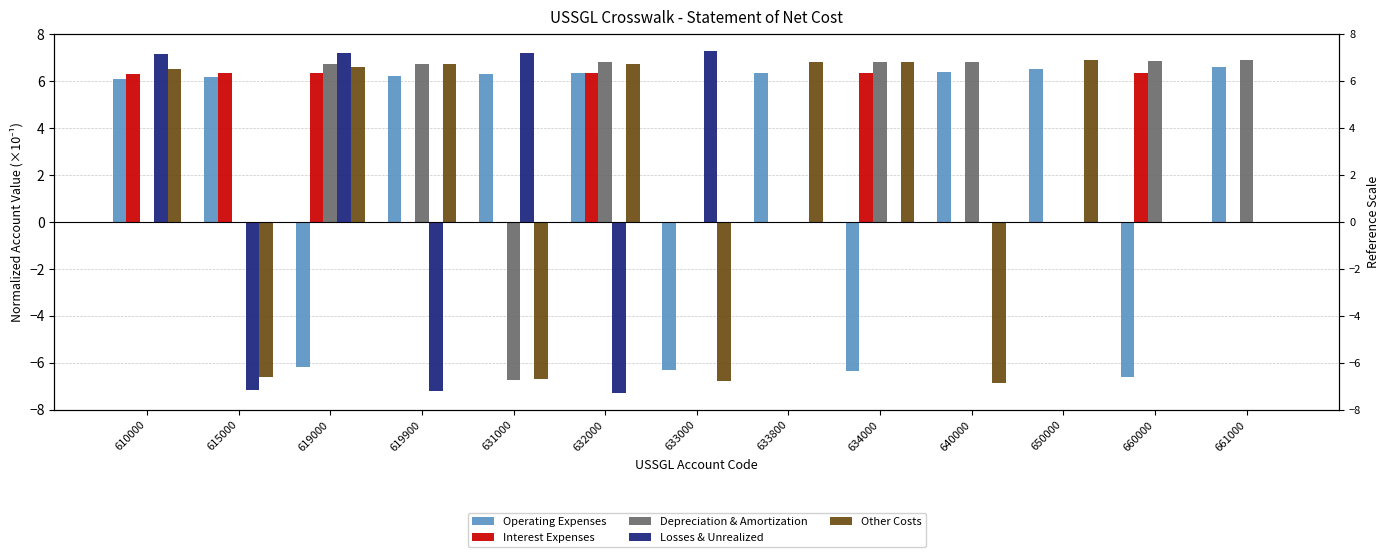

The Operating Expenses series shows -6.3 at 633000. True or false?

True